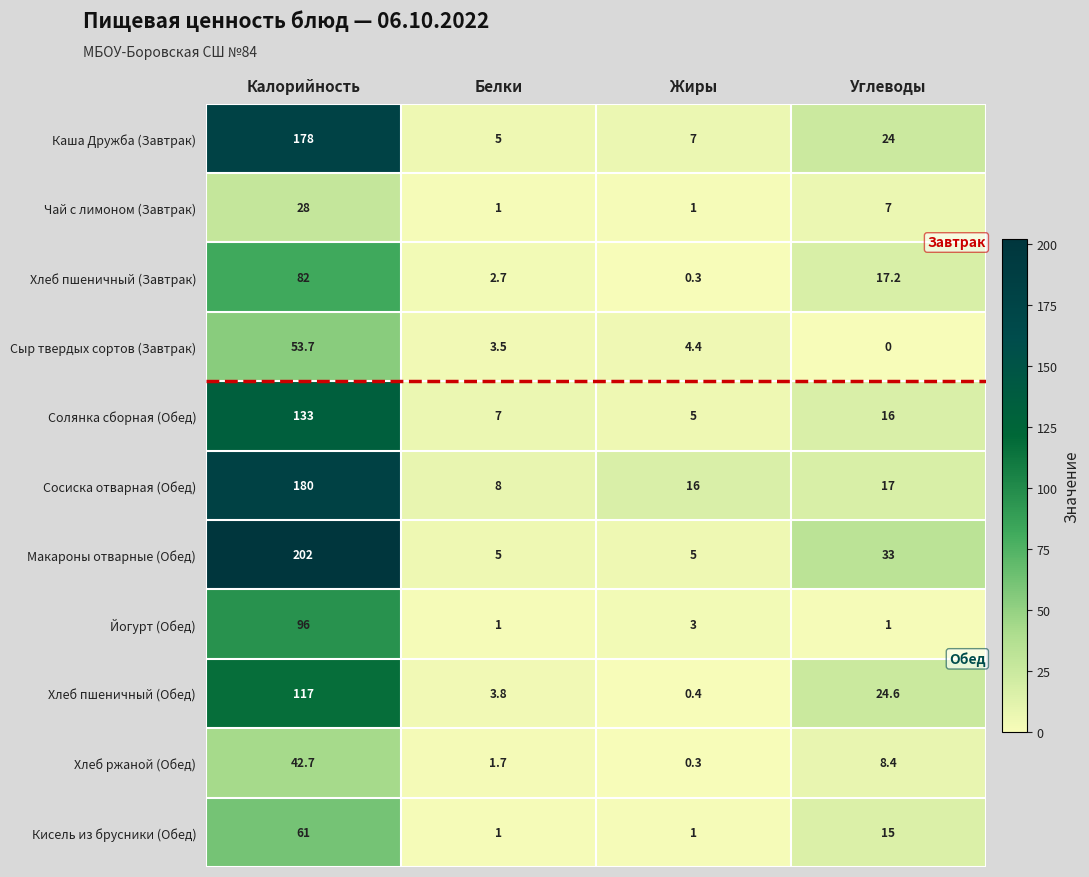

The Чай с лимоном (Завтрак) series shows 1.0 at Жиры. True or false?

True